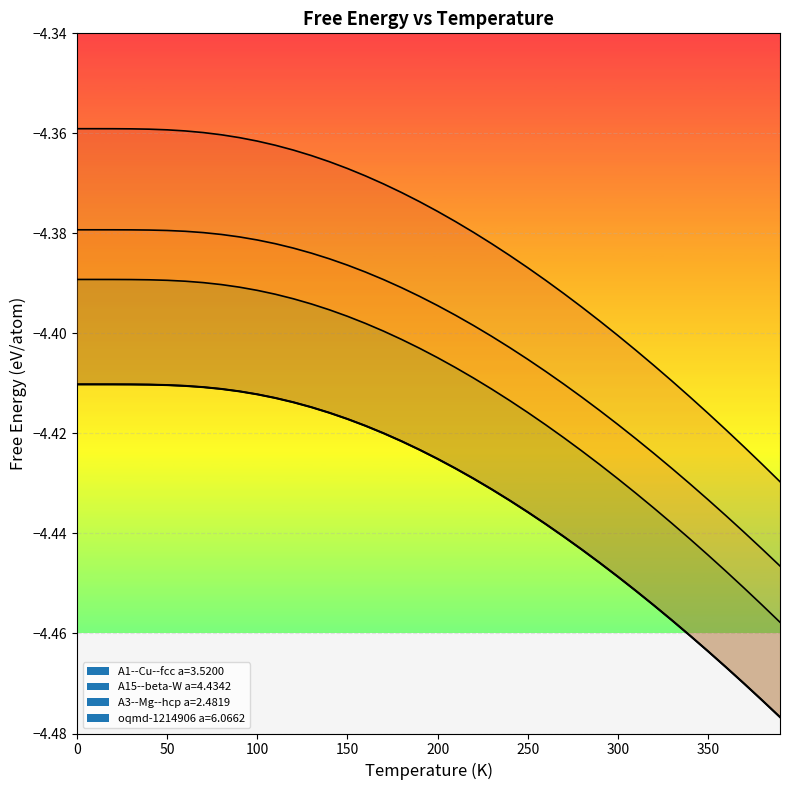

Which series has the largest range (max minus min)?

oqmd-1214906 a=6.0662